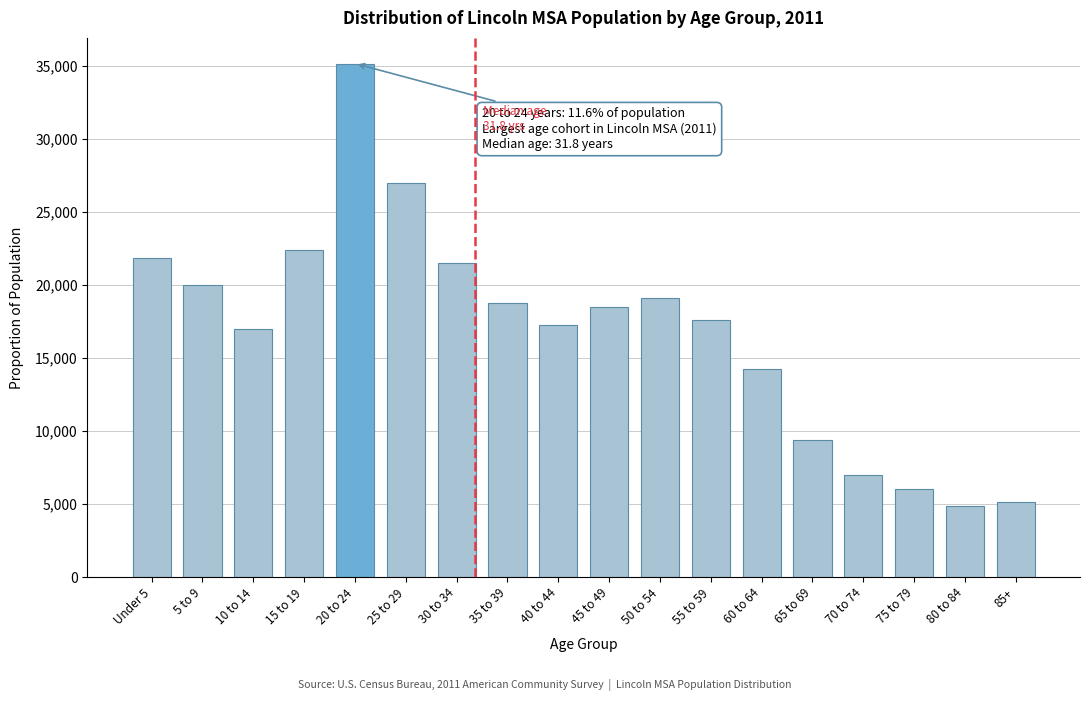

Reading left to right, extract all data points from this chart.

Under 5=21813	5 to 9=19995	10 to 14=16965	15 to 19=22419	20 to 24=35143	25 to 29=26963	30 to 34=21510	35 to 39=18783	40 to 44=17268	45 to 49=18480	50 to 54=19086	55 to 59=17571	60 to 64=14239	65 to 69=9392	70 to 74=6968	75 to 79=6059	80 to 84=4847	85+=5150